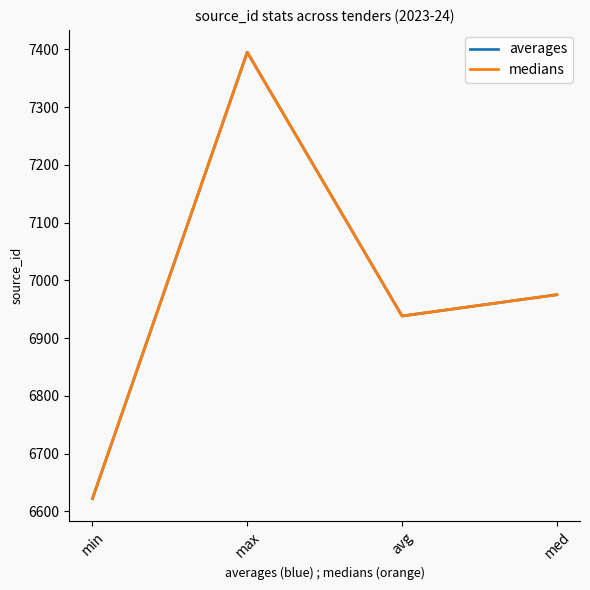

How many lines are shown in the chart?

2